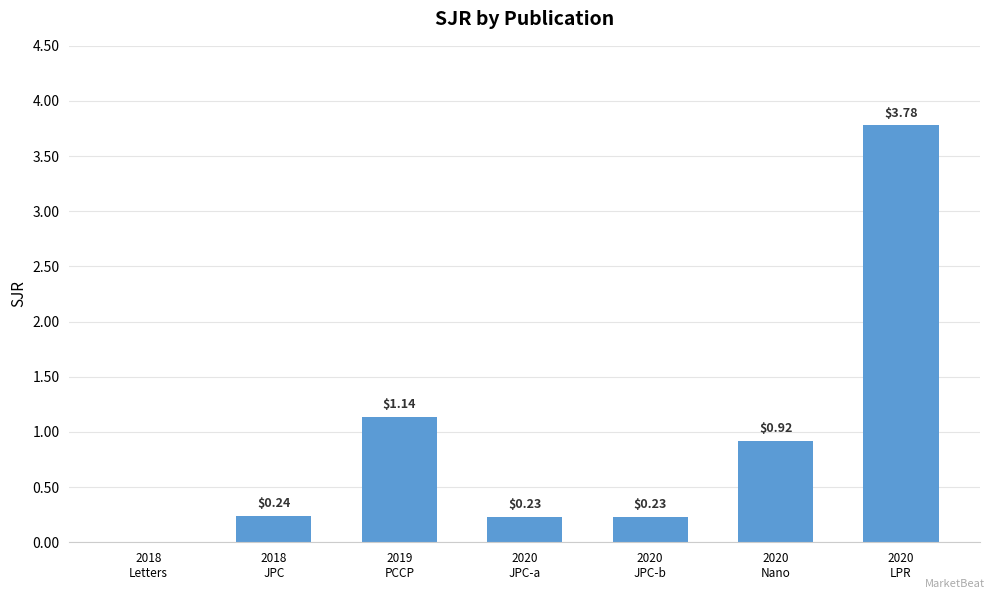

What is the sum of all values?

6.5